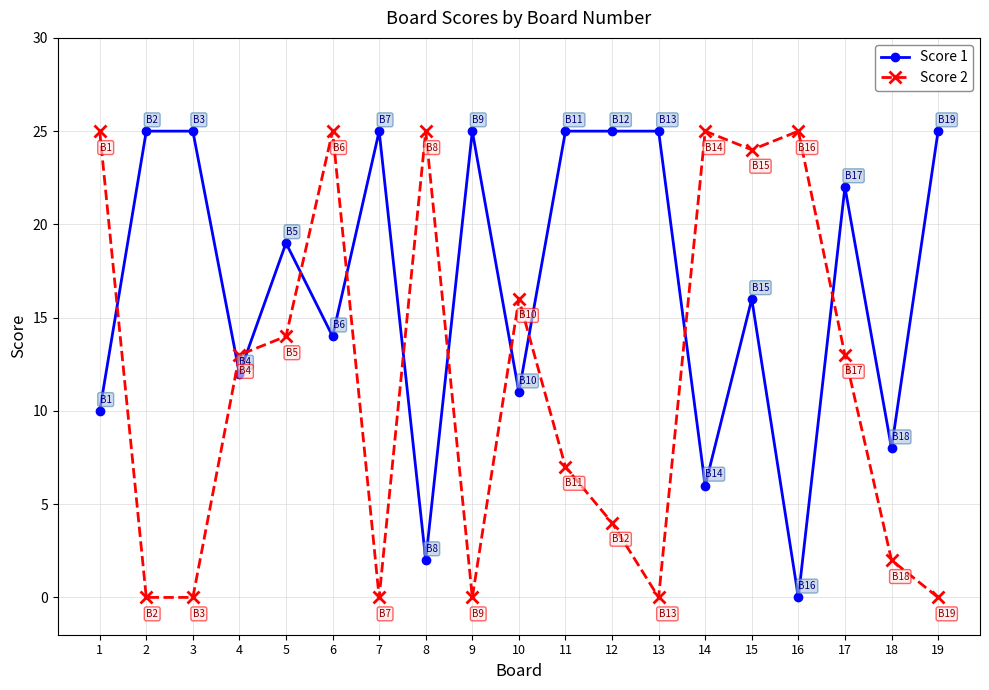

What is the difference between the second highest and second lowest values in the Score 1 series?

23